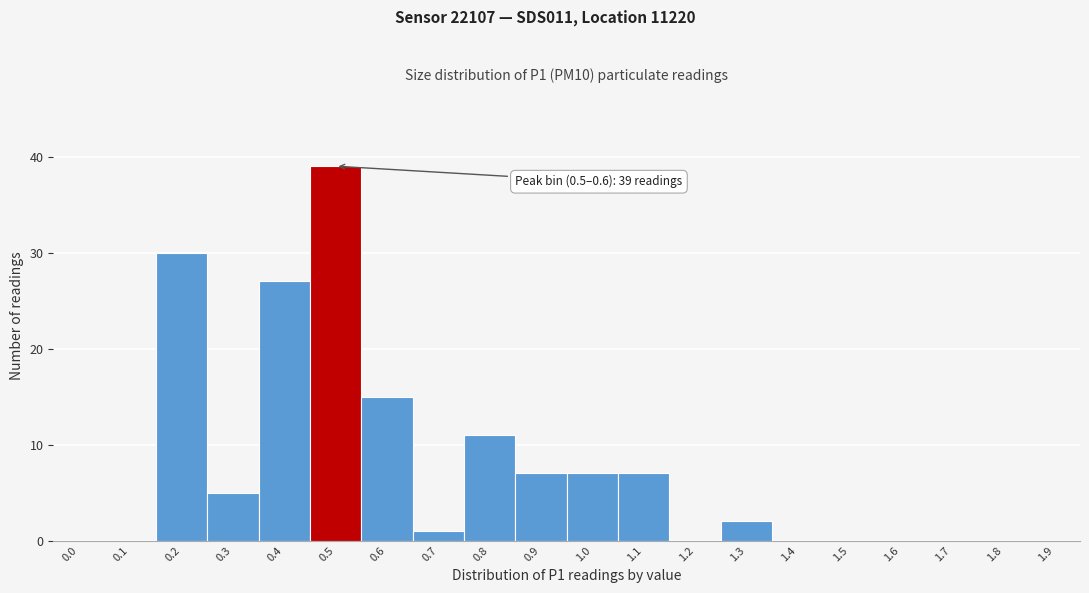

Reading right to left, extract all data points from this chart.

1.9=0	1.8=0	1.7=0	1.6=0	1.5=0	1.4=0	1.3=2	1.2=0	1.1=7	1.0=7	0.9=7	0.8=11	0.7=1	0.6=15	0.5=39	0.4=27	0.3=5	0.2=30	0.1=0	0.0=0